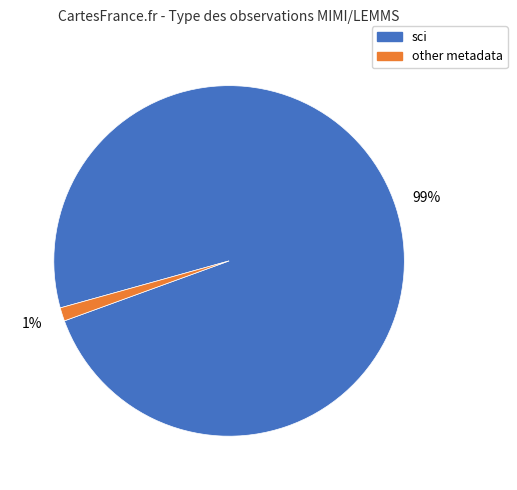

How many segments does this pie chart have?

2